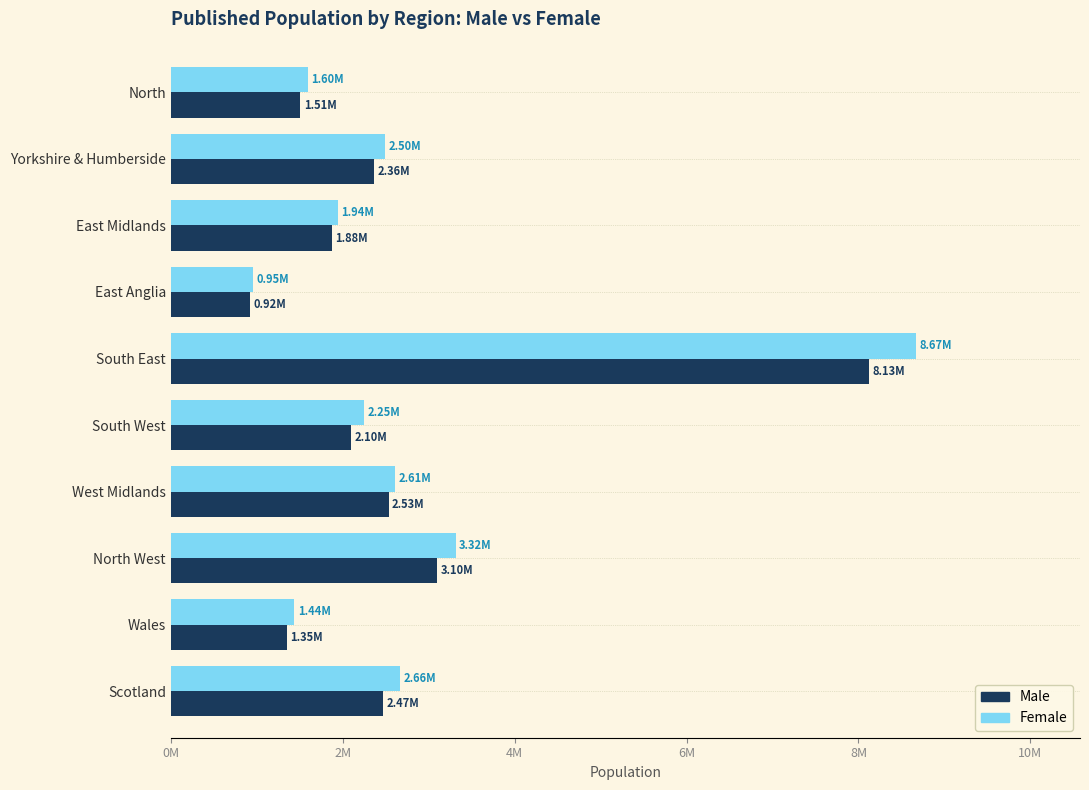

Are the bars horizontal?

Yes